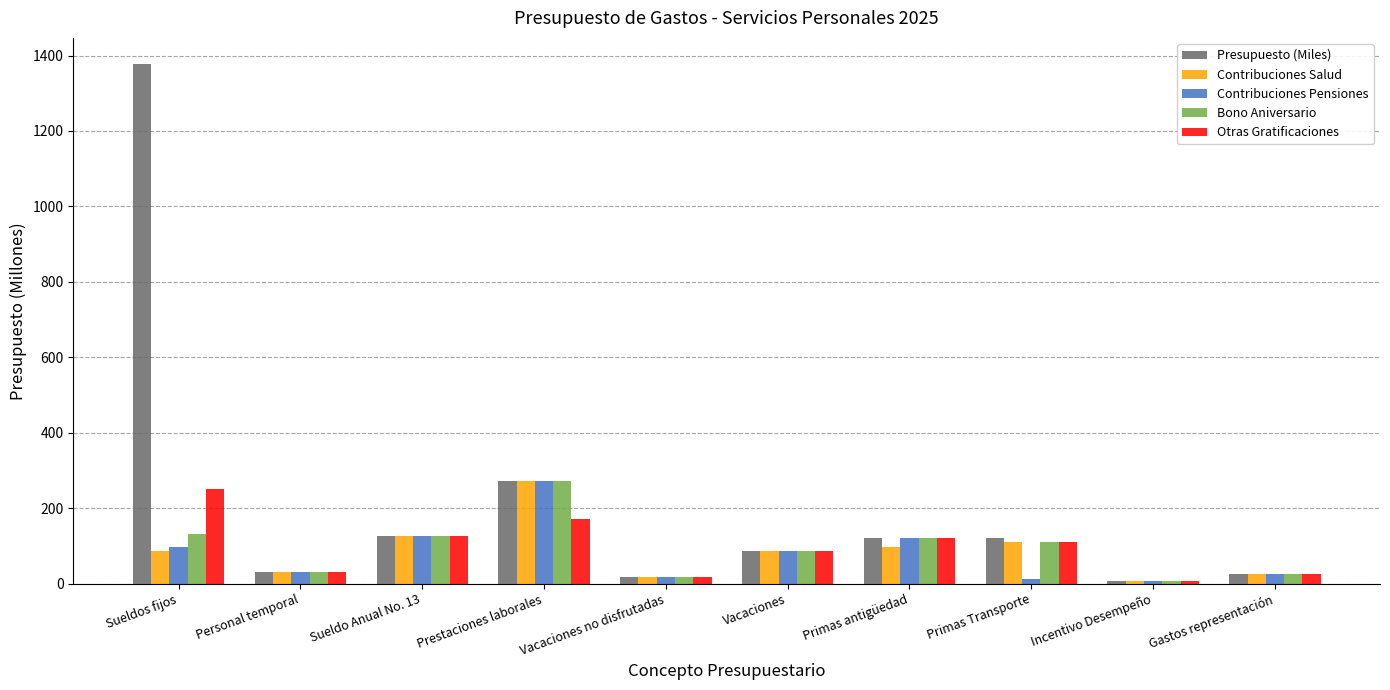

At which label does Otras Gratificaciones reach its peak?

Sueldos fijos